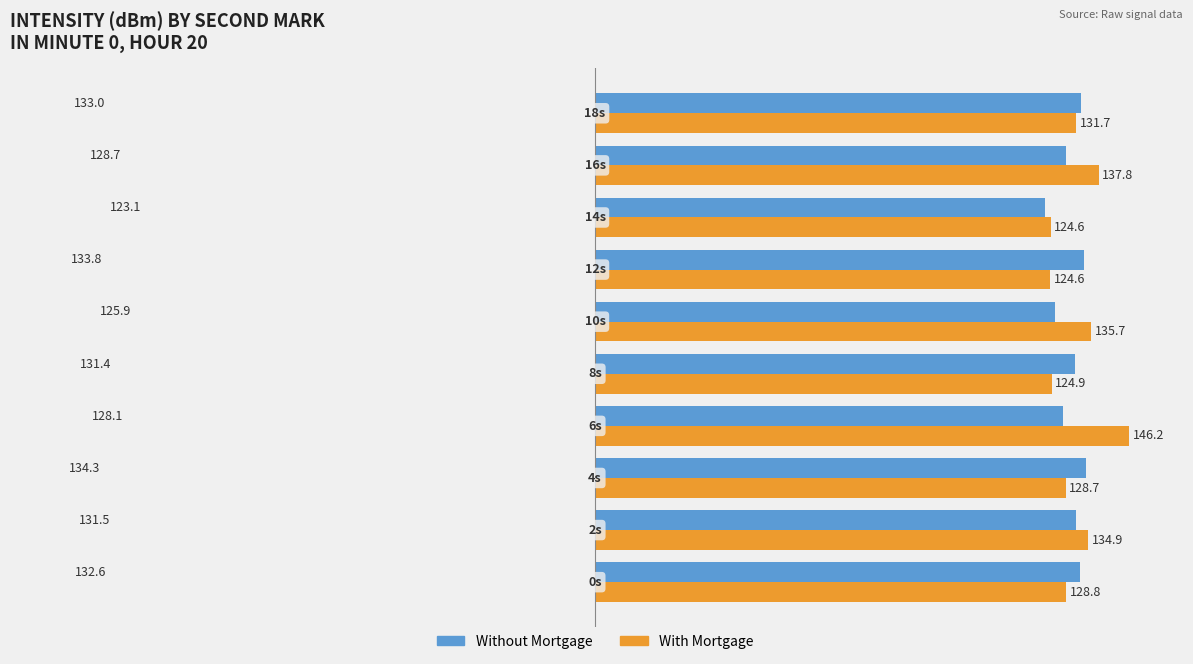

List the series in order of their peak value, highest first.

With Mortgage, Without Mortgage